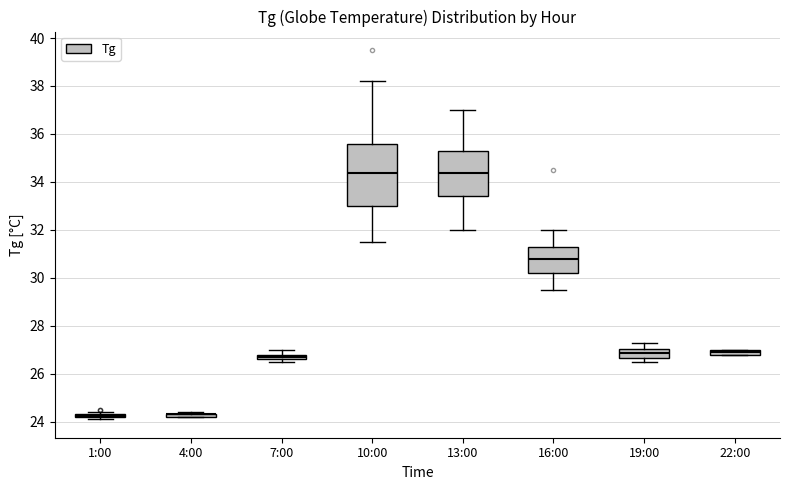

Which box is the tallest, from its lower edge to its upper edge?

10:00